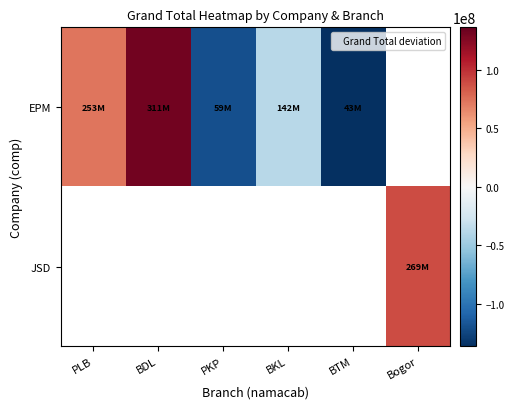

List the labels in order of EPM value, smallest first.

BTM, PKP, BKL, PLB, BDL, Bogor